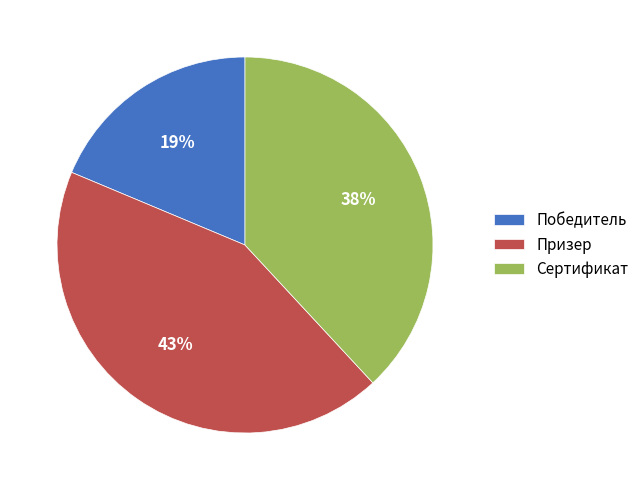

Is it true that Победитель is 19% of the pie?

True